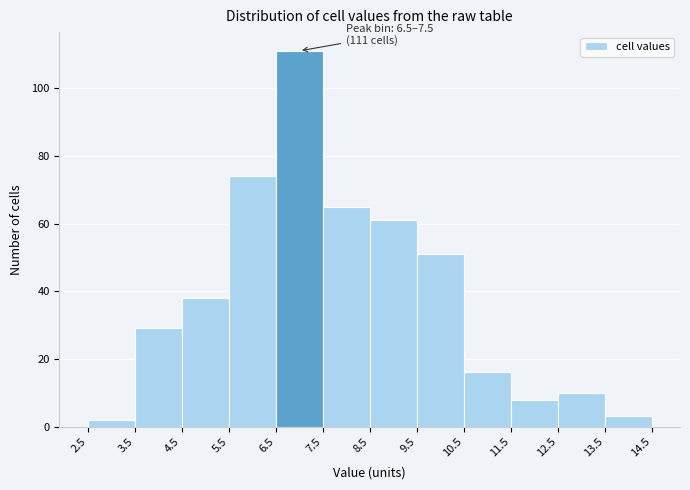

Which range on the x-axis has the tallest bar?

6.5 to 7.5